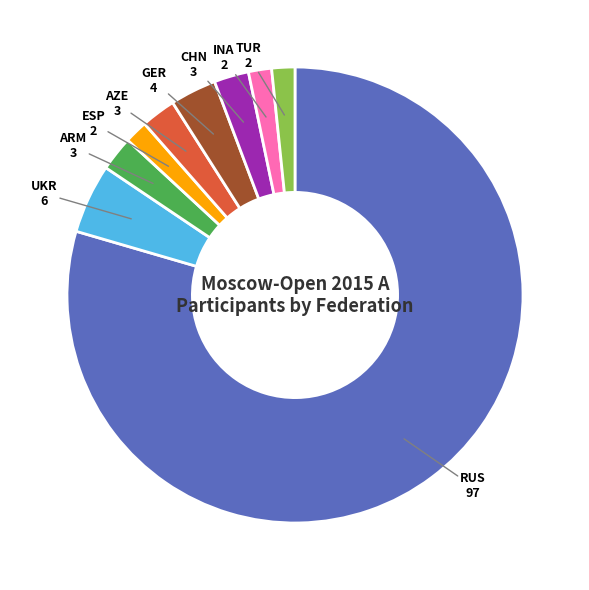

Is there a majority slice in this chart?

Yes